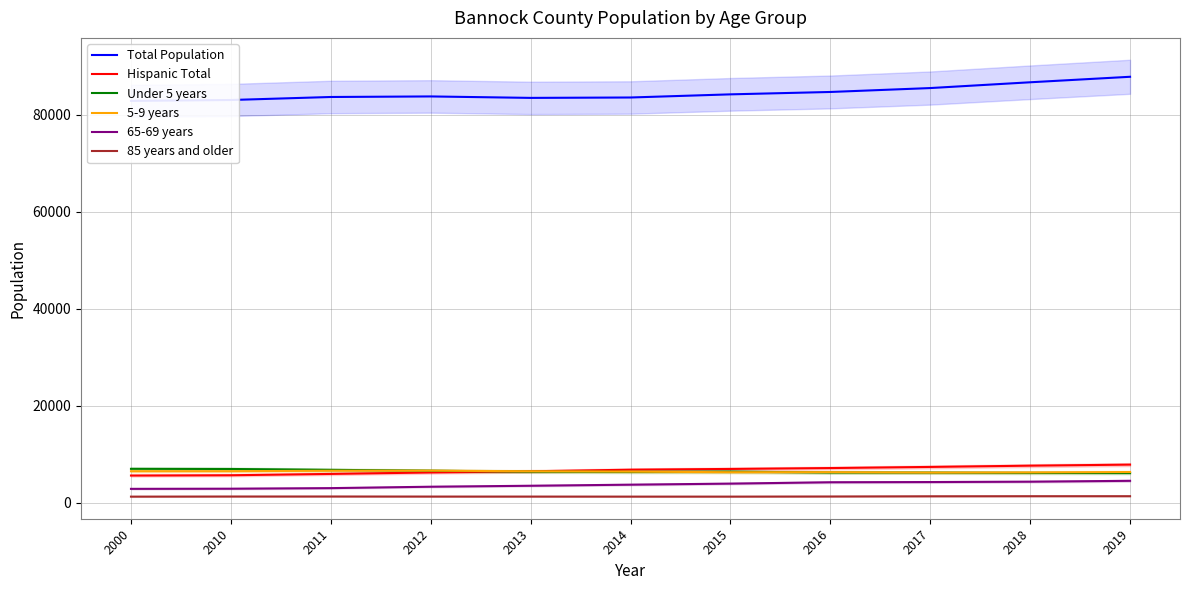

Reading left to right, what are all the values shown in this chart?

Total Population: 82839	83020	83641	83755	83455	83536	84184	84676	85482	86674	87808
Hispanic Total: 5587	5647	5920	6220	6463	6793	6948	7130	7364	7623	7838
Under 5 years: 6971	6939	6764	6581	6390	6345	6399	6201	6188	6131	6102
5-9 years: 6472	6476	6586	6597	6467	6399	6272	6277	6197	6231	6310
65-69 years: 2844	2874	2992	3282	3482	3704	3922	4203	4246	4320	4499
85 years and older: 1238	1261	1265	1252	1249	1242	1241	1266	1309	1325	1327